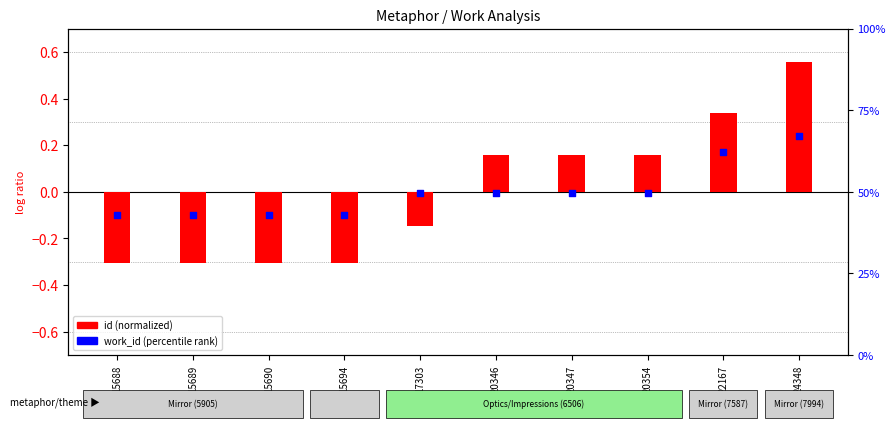

Between 15694 and 24348, which is larger?

24348